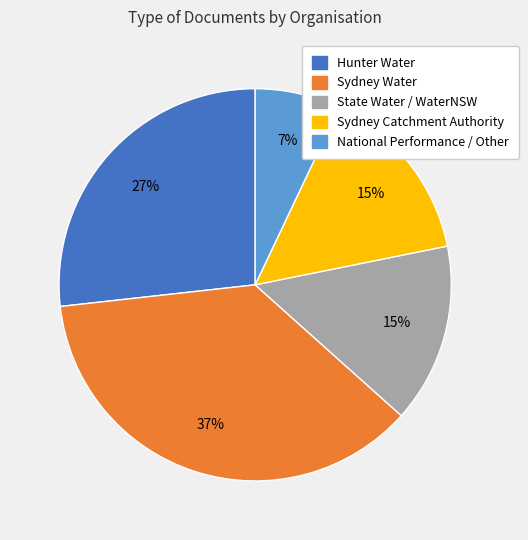

Which slice is the largest?

Sydney Water